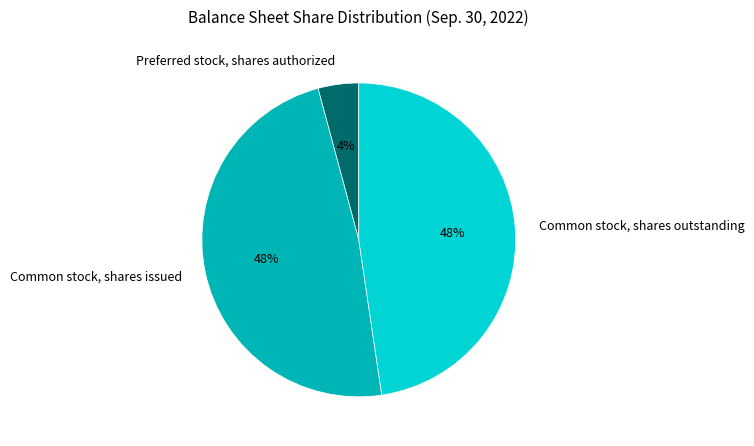

Is it true that Common stock, shares issued is 53% of the pie?

False